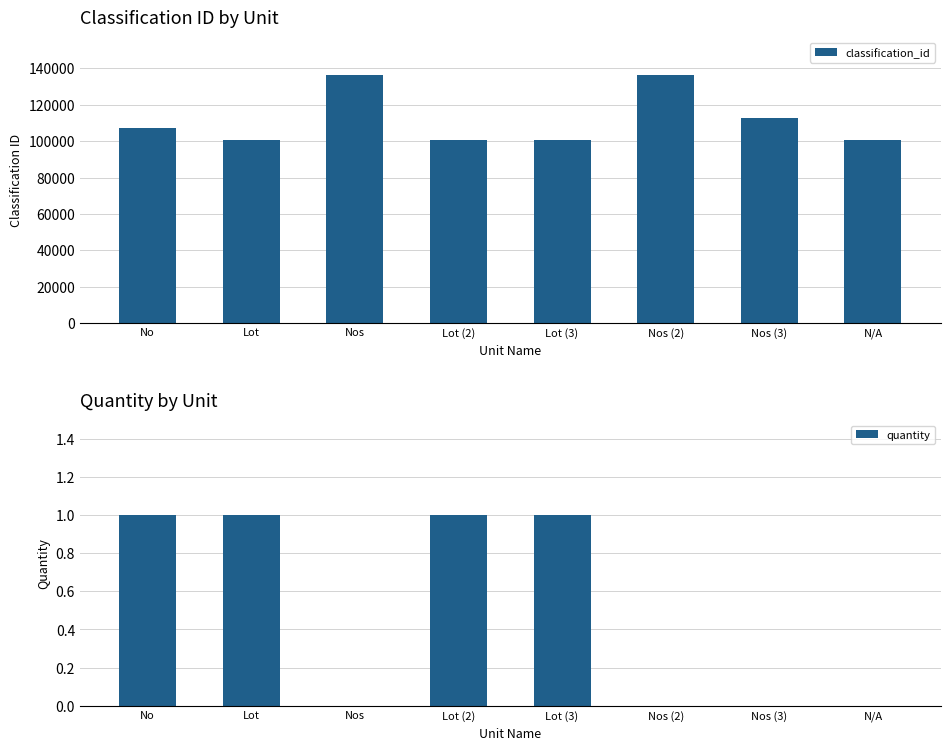

At which label does quantity reach its peak?

No